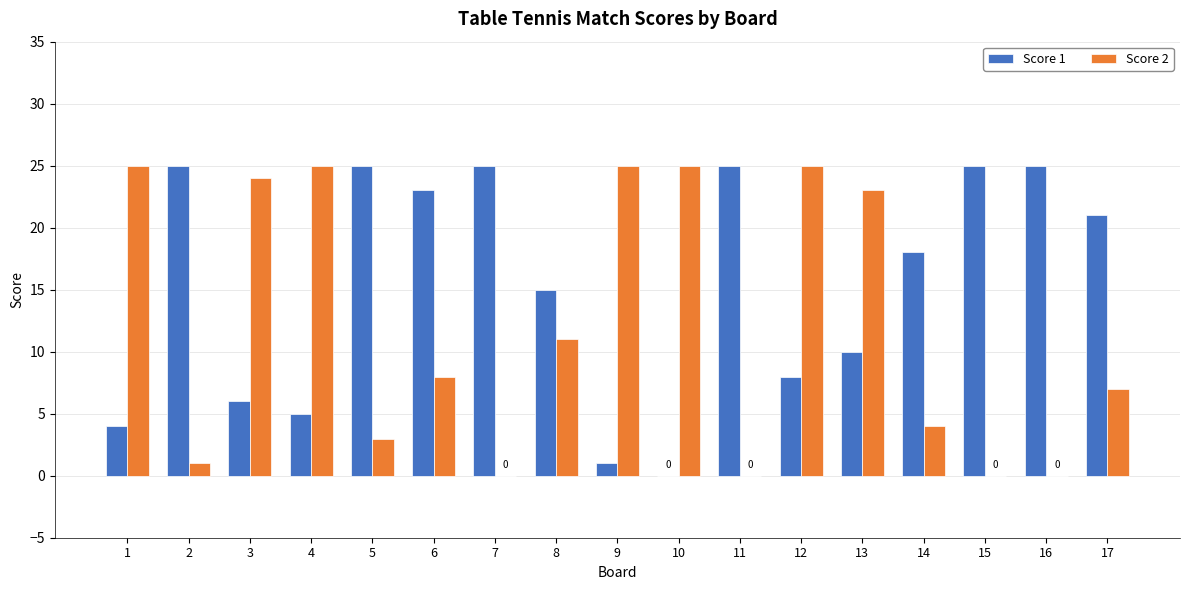

What is the greatest value displayed?

25